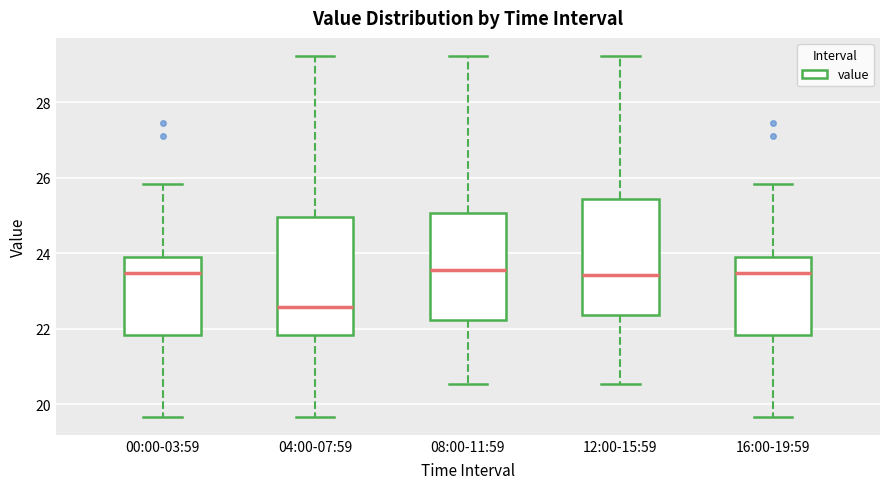

Reading left to right, read every box against the y-axis: the position of its median line, the range the box covers, and the ends of its whiskers. The values are not printed on the chart, so give them approximately, as read against the axis.

00:00-03:59: median 23.4, box 21.8 to 24.0, whiskers 19.6 to 25.8
04:00-07:59: median 22.6, box 21.8 to 25.0, whiskers 19.6 to 29.2
08:00-11:59: median 23.6, box 22.2 to 25.0, whiskers 20.6 to 29.2
12:00-15:59: median 23.4, box 22.4 to 25.4, whiskers 20.6 to 29.2
16:00-19:59: median 23.4, box 21.8 to 24.0, whiskers 19.6 to 25.8